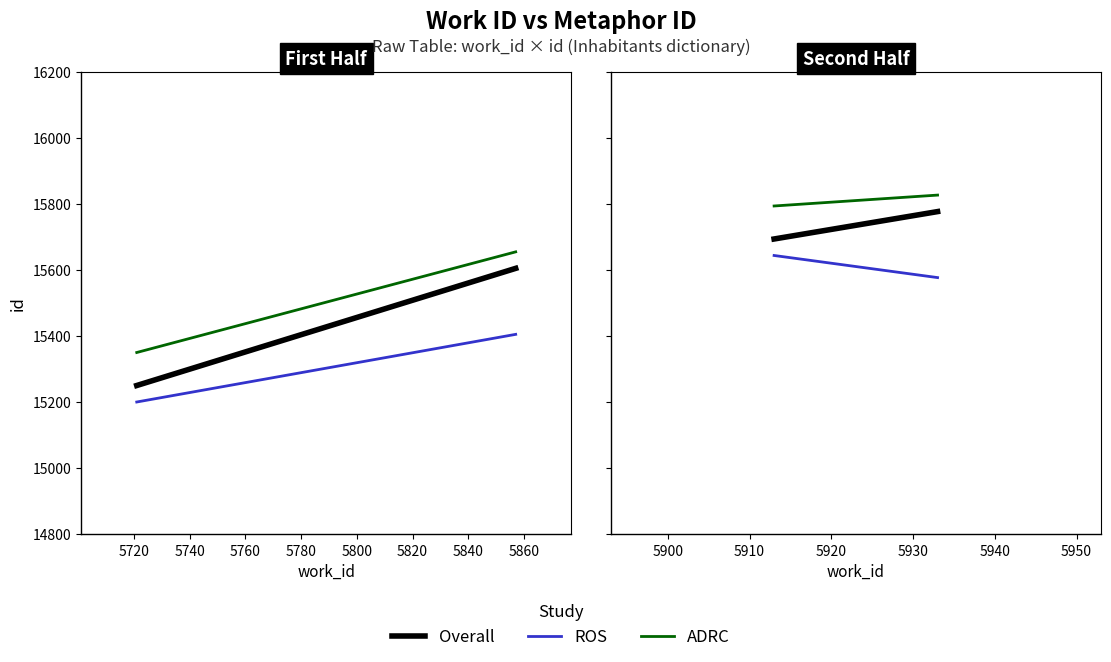

The value of ADRC at 5720 is 21177. True or false?

False